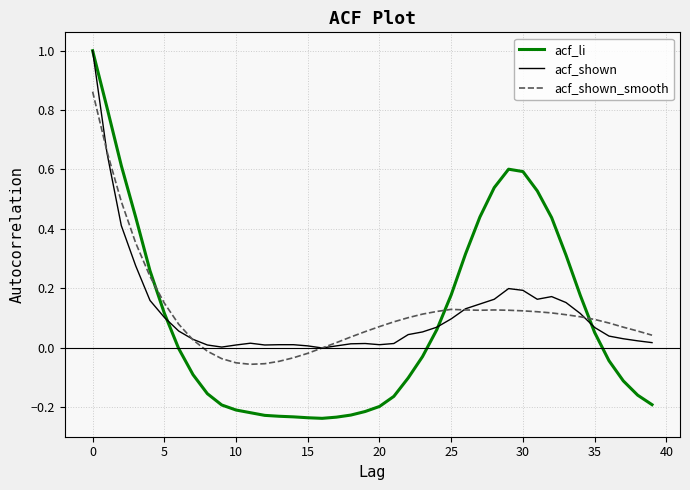

Which series has the largest range (max minus min)?

acf_li